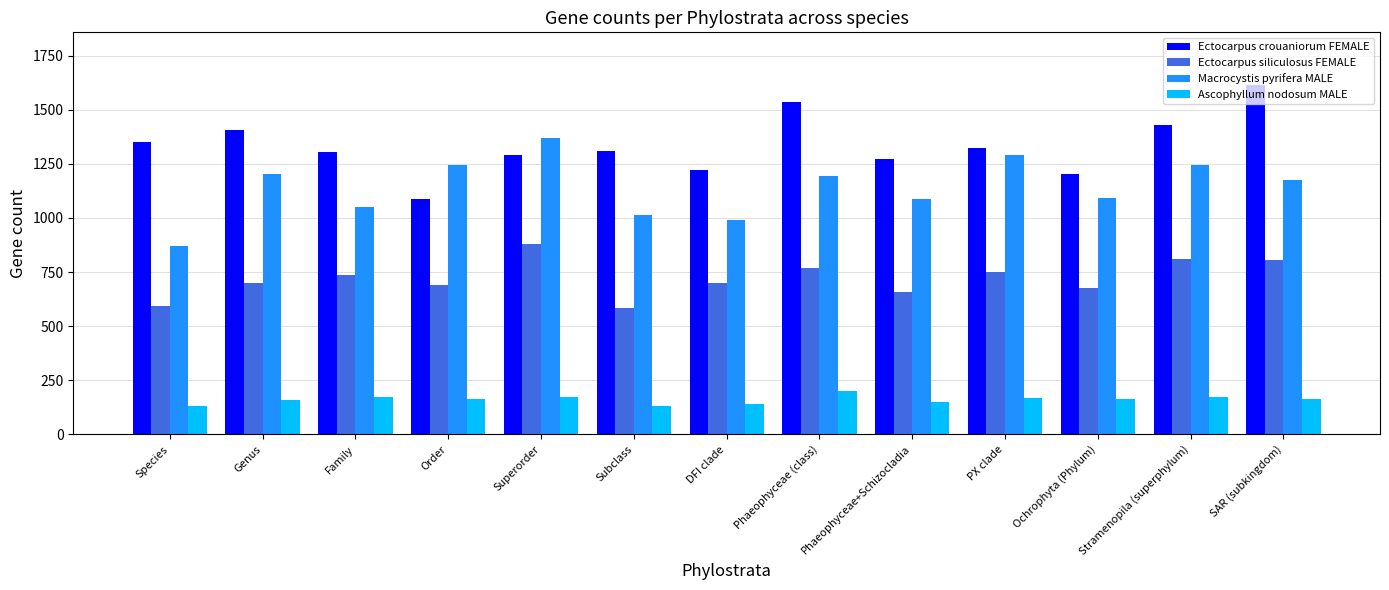

Count the number of data series in this chart.

4